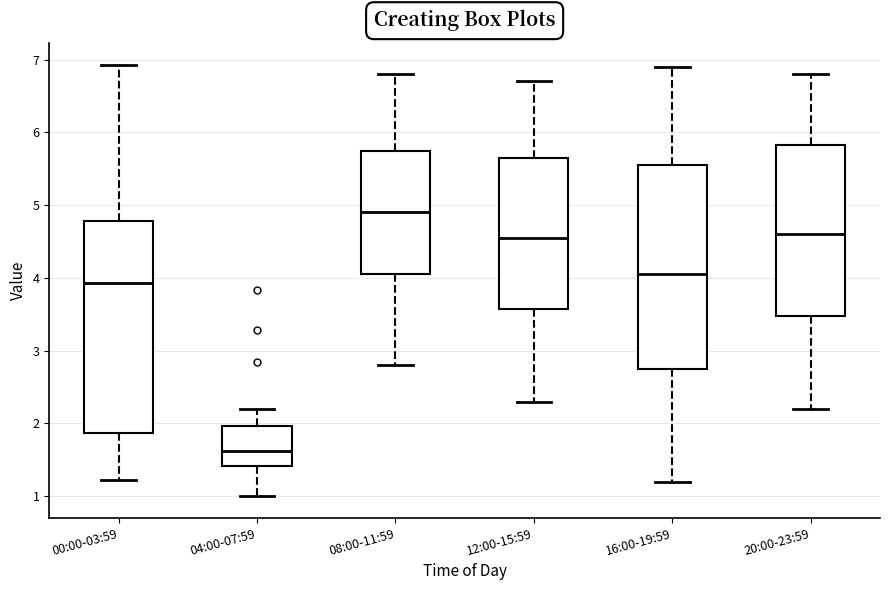

Where does the upper whisker of the box for 00:00-03:59 end on the y-axis? The values are not printed on the chart, so give them approximately, as read against the axis.

6.9